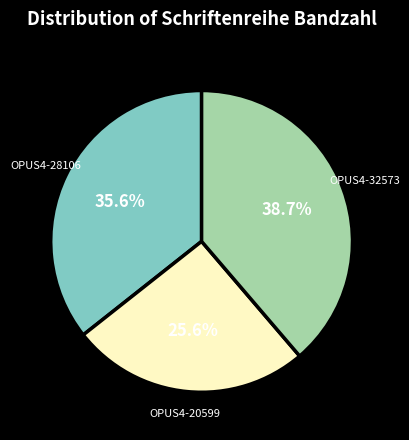

Rank the categories by value from lowest to highest.

OPUS4-20599, OPUS4-28106, OPUS4-32573